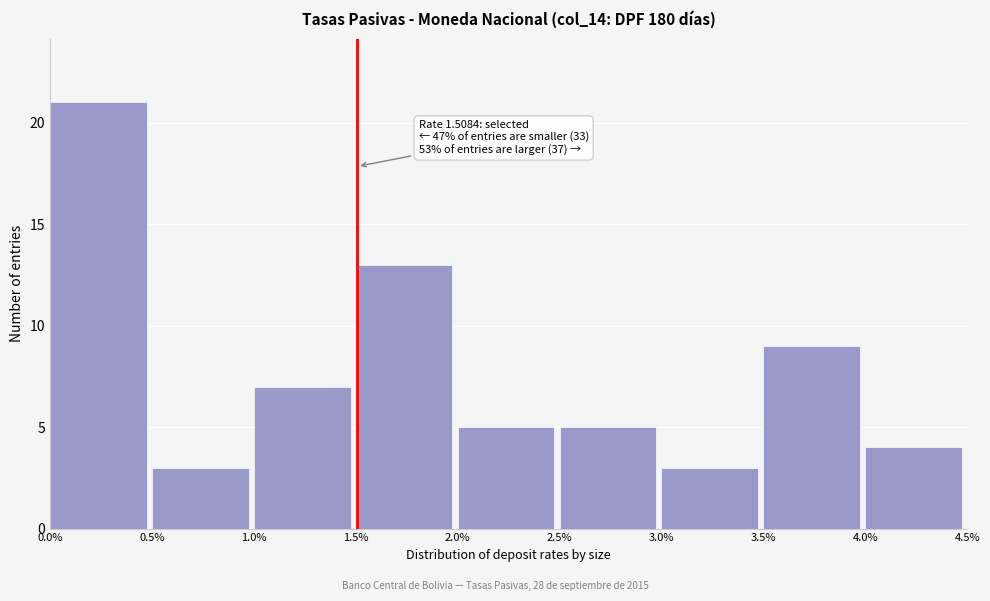

Which range on the x-axis has the tallest bar?

0.0% to 0.5%